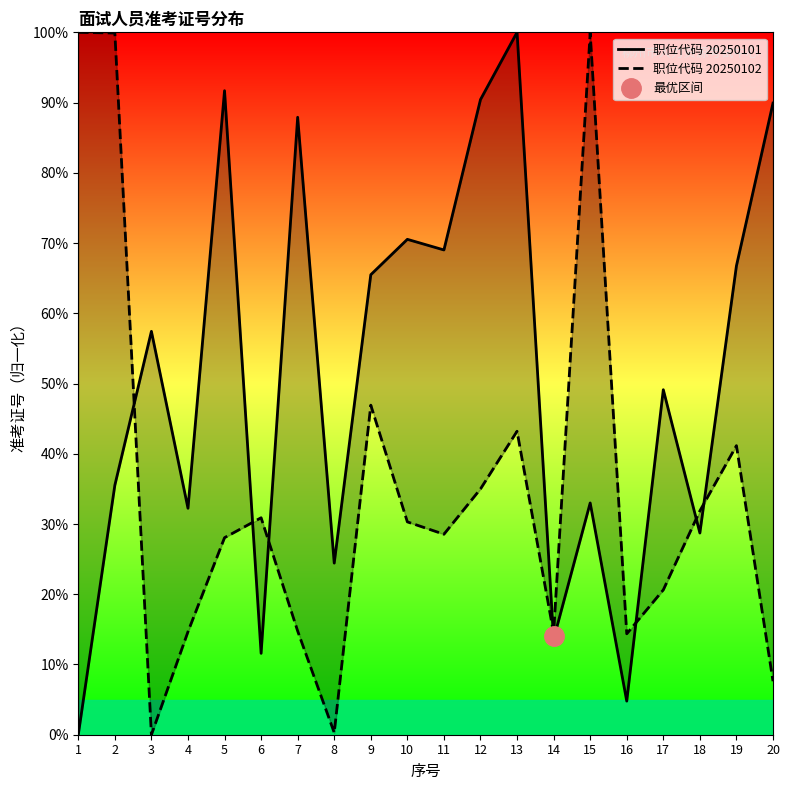

At which label does 职位代码 20250102 reach its peak?

1